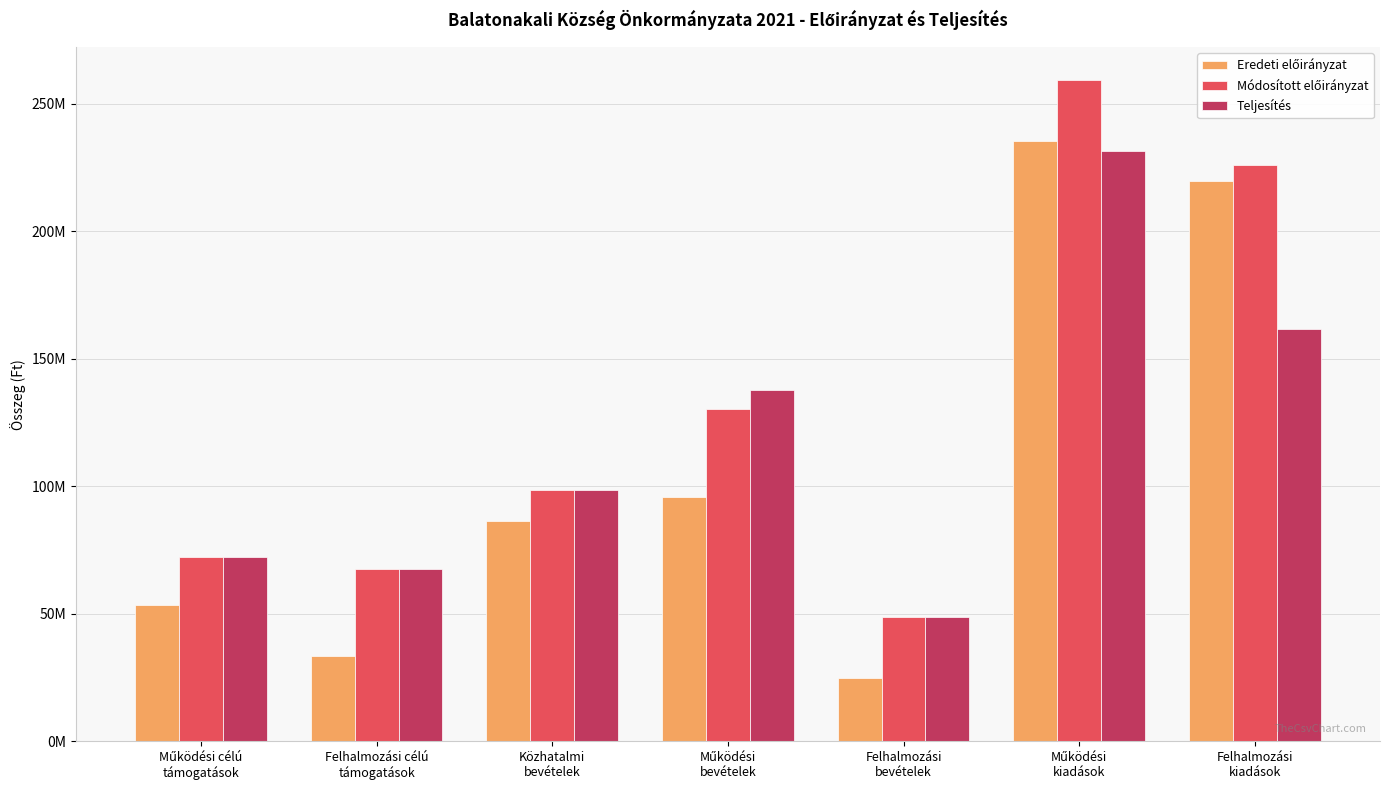

Which category has the lowest value in the Teljesítés series?

Felhalmozási
bevételek